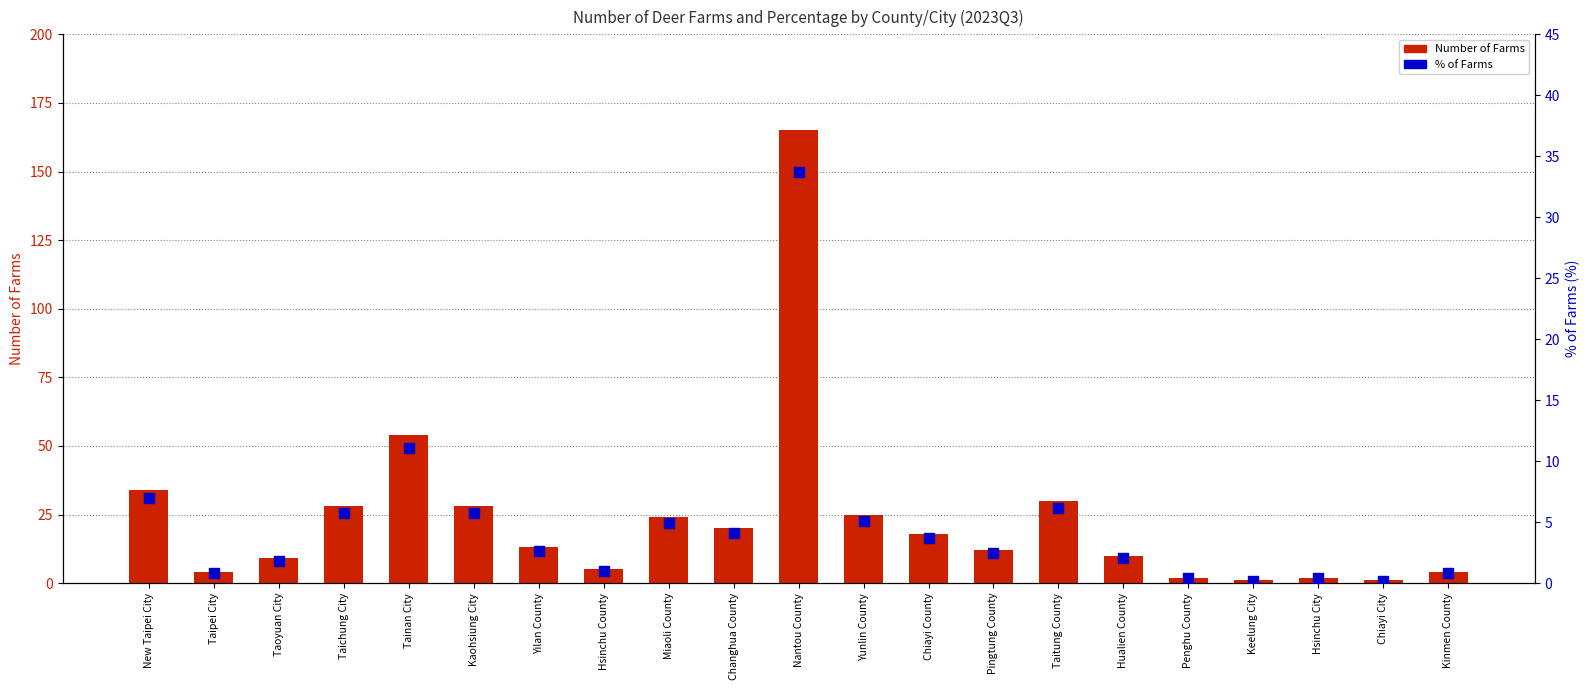

What are all the series names shown in the legend?

Number of Farms, % of Farms